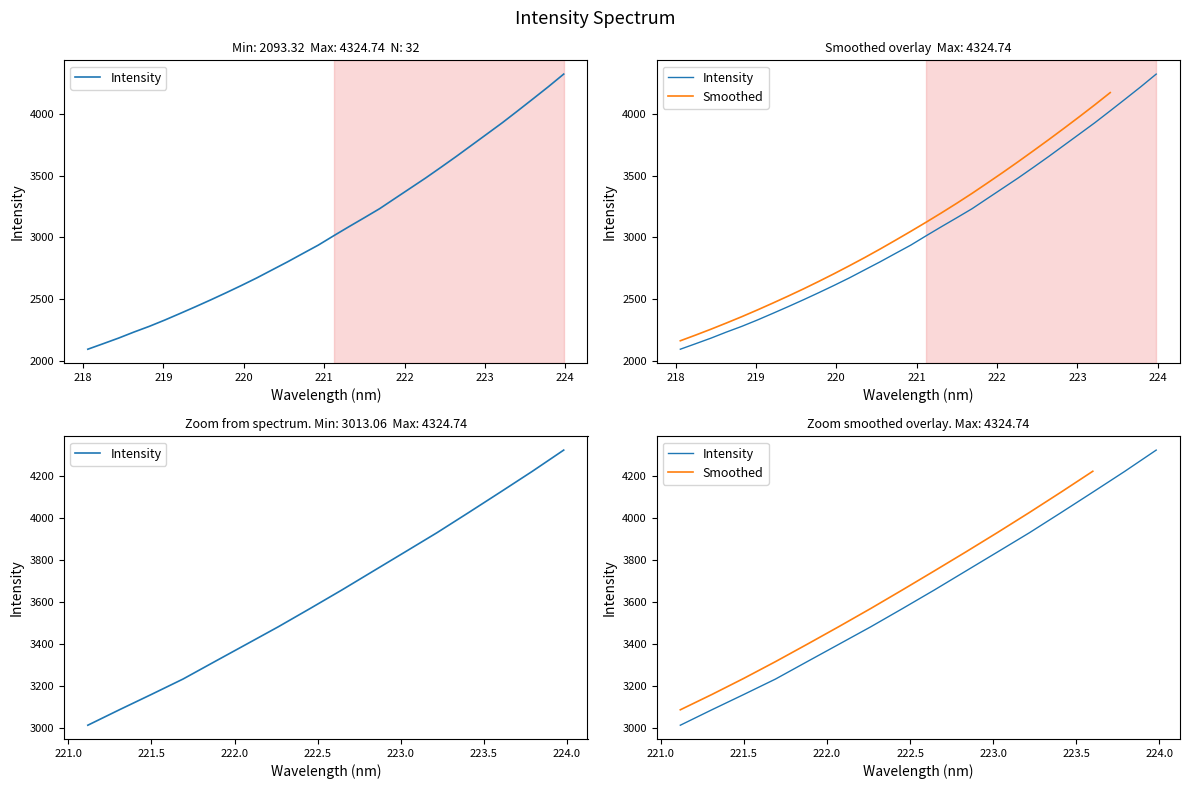

What is the difference between the maximum and second lowest values?

2186.6